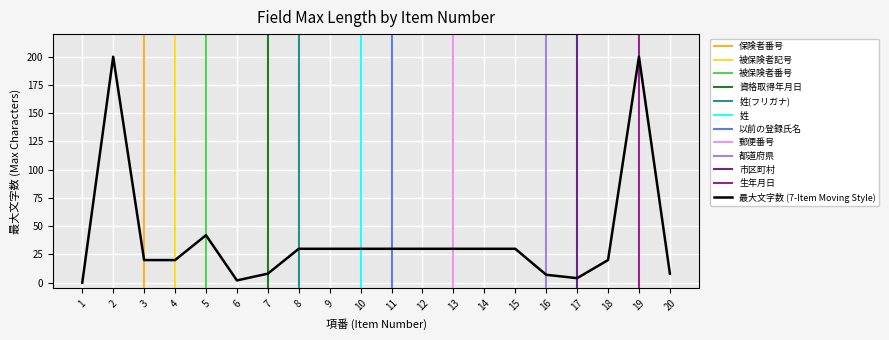

How many data points are above 30?

3